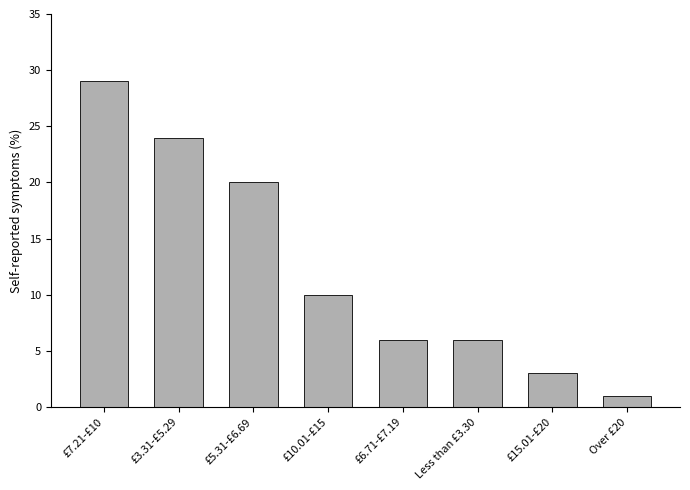

At which label is the value closest to 14?

£10.01-£15